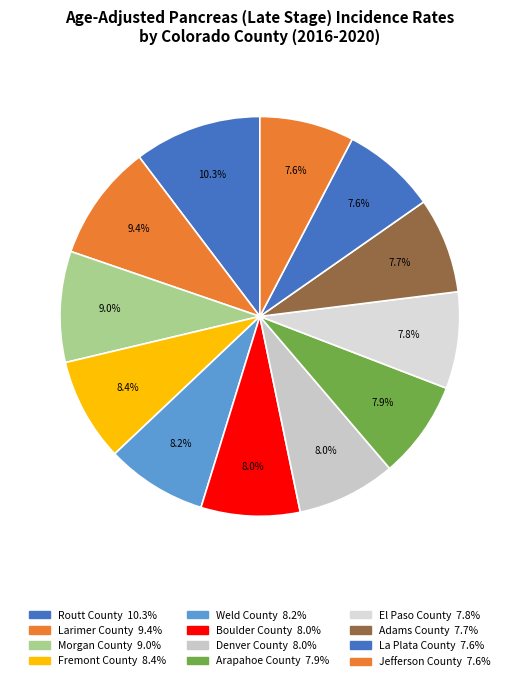

Which slice is the smallest?

La Plata County